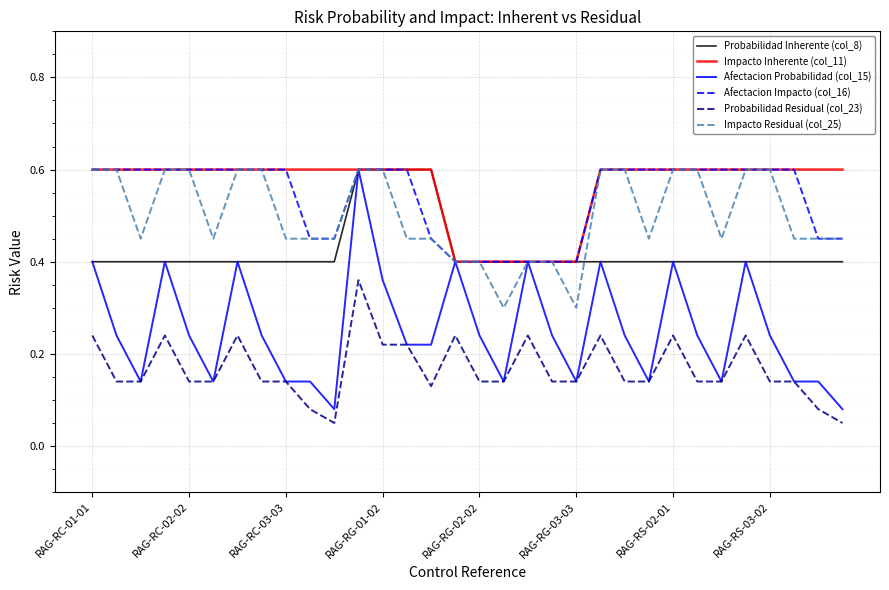

Which series has the widest spread of values?

Afectacion Probabilidad (col_15)